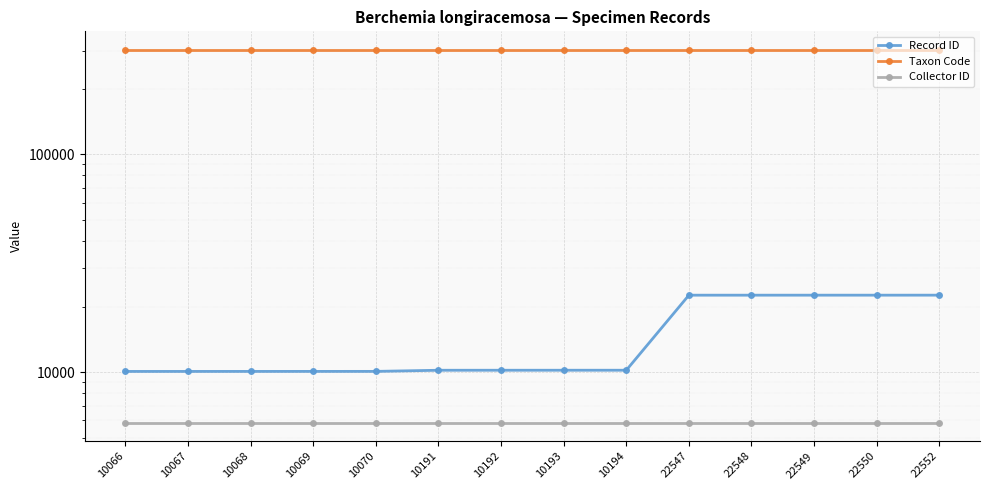

Which has a higher value, 10067 or 22547?

22547